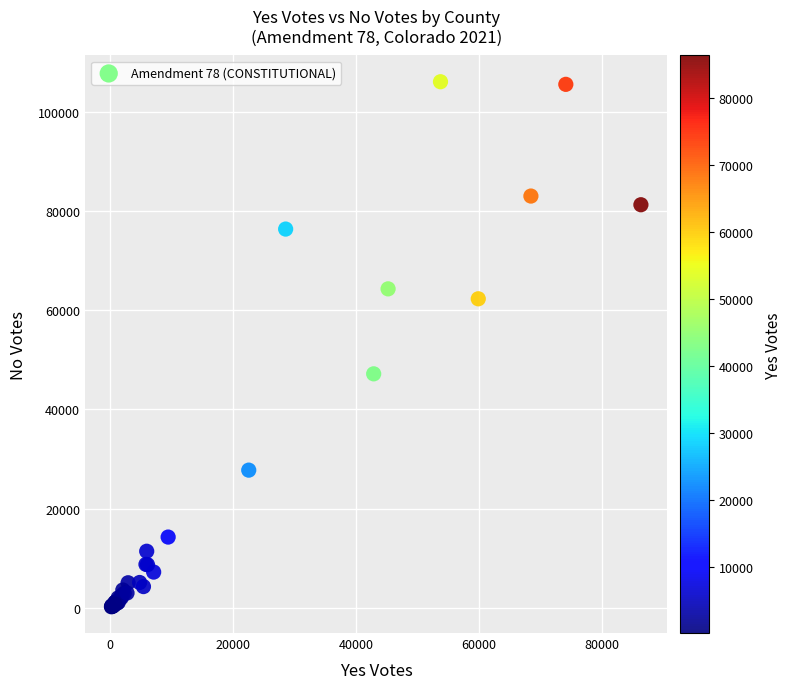

What Y value in the scatter plot is closest to 53113?

47155